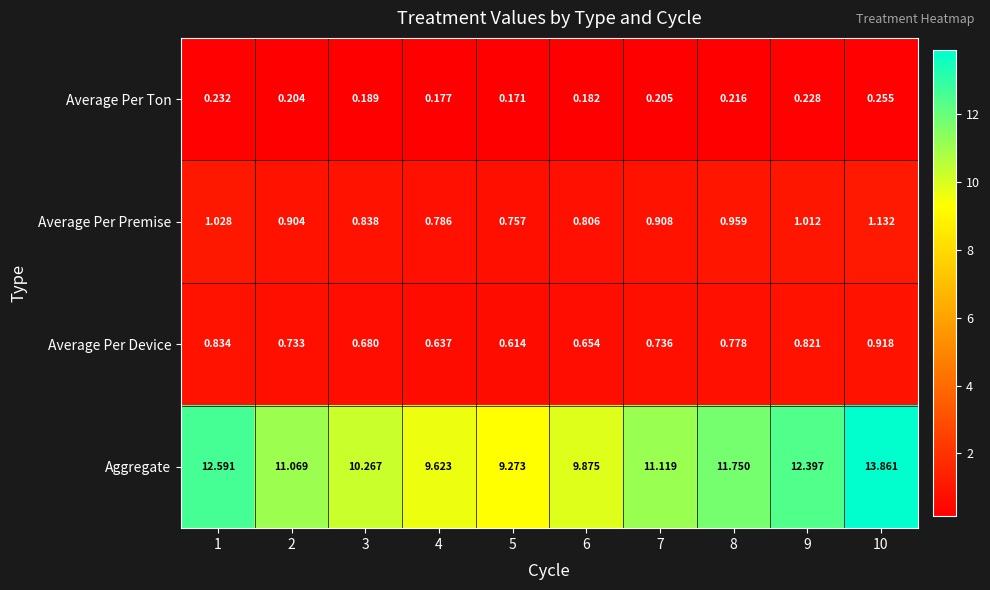

Rank the series by their maximum value, from highest to lowest.

Aggregate, Average Per Premise, Average Per Device, Average Per Ton